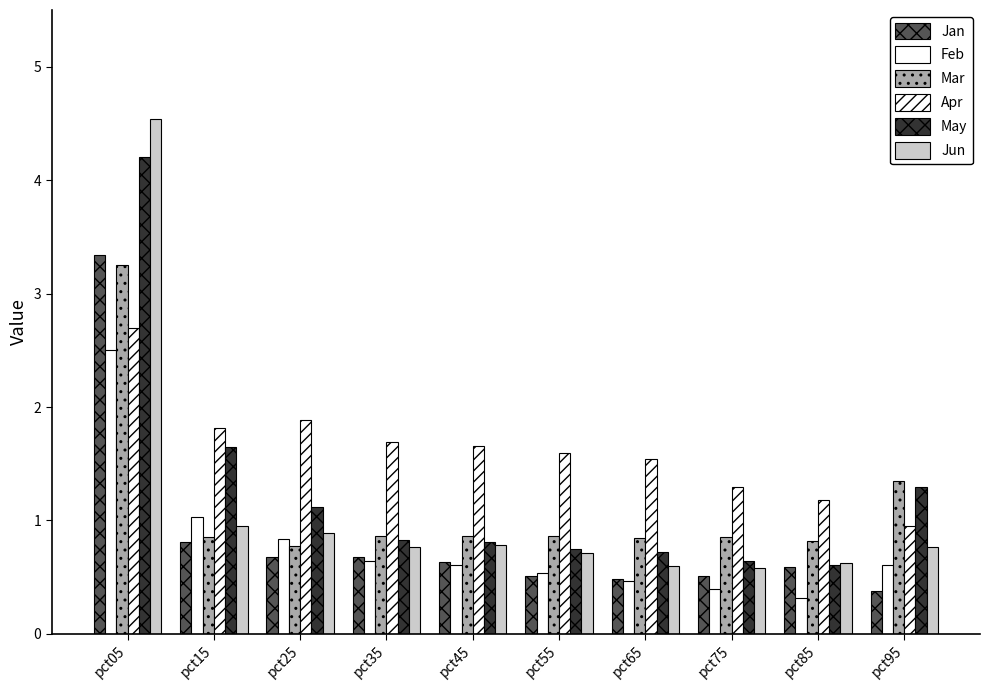

How many categories are shown in the chart?

10